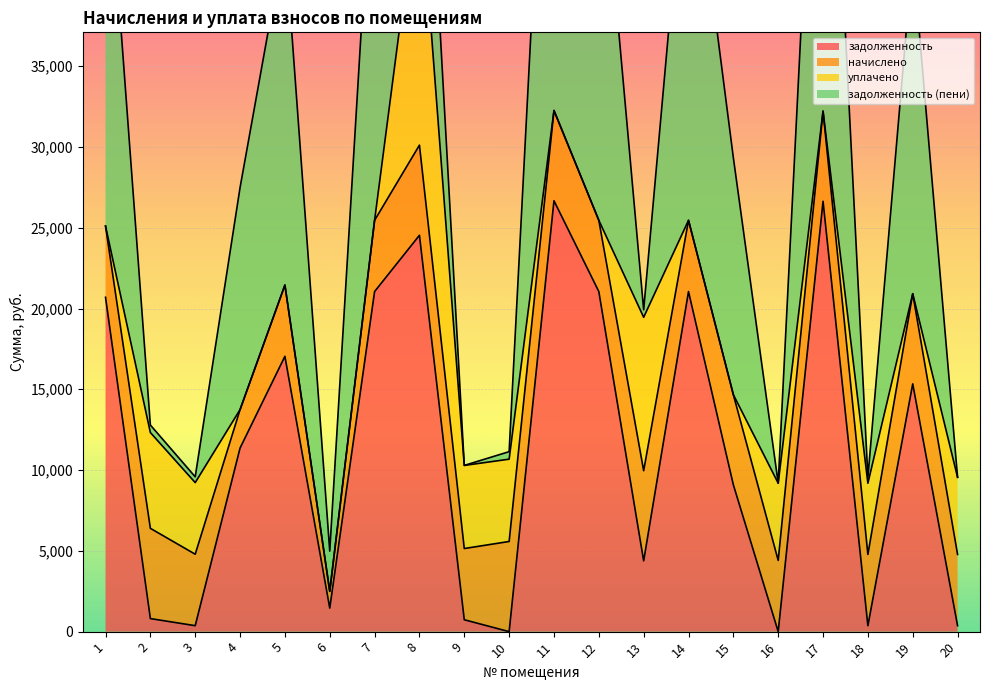

How many lines are shown in the chart?

4